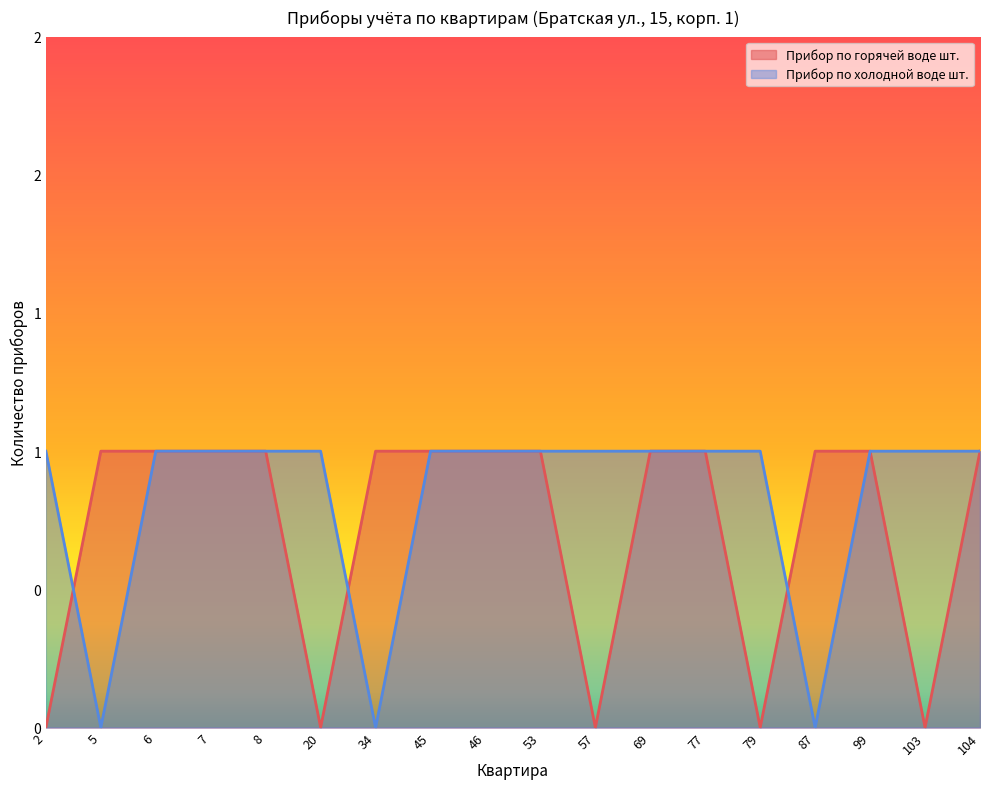

Between 2 and 69, which series saw the biggest shift?

Прибор по горячей воде шт.